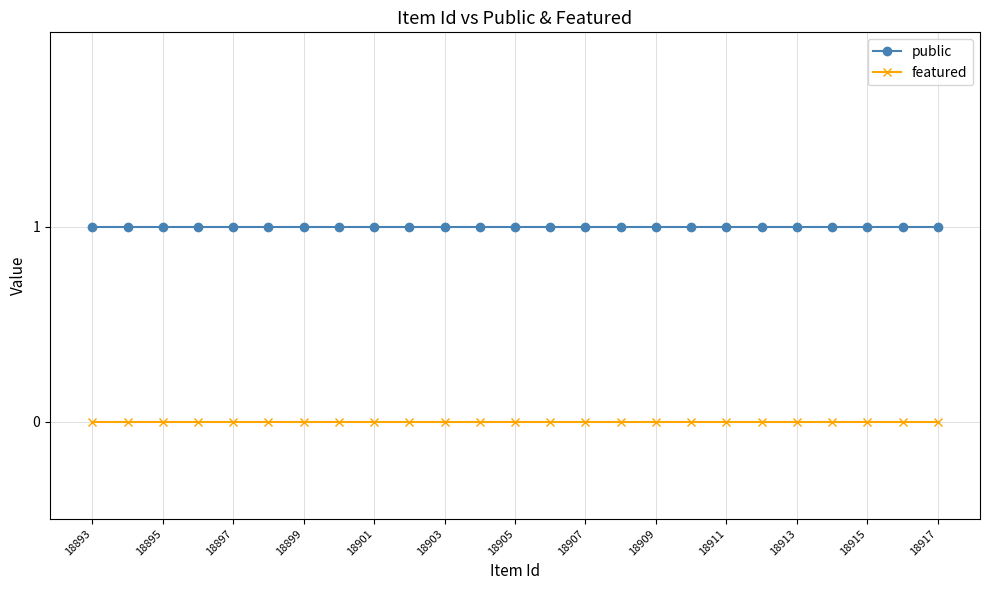

Reading right to left, transcribe all the data shown in this chart.

public: 1	1	1	1	1	1	1	1	1	1	1	1	1	1	1	1	1	1	1	1	1	1	1	1	1
featured: 0	0	0	0	0	0	0	0	0	0	0	0	0	0	0	0	0	0	0	0	0	0	0	0	0